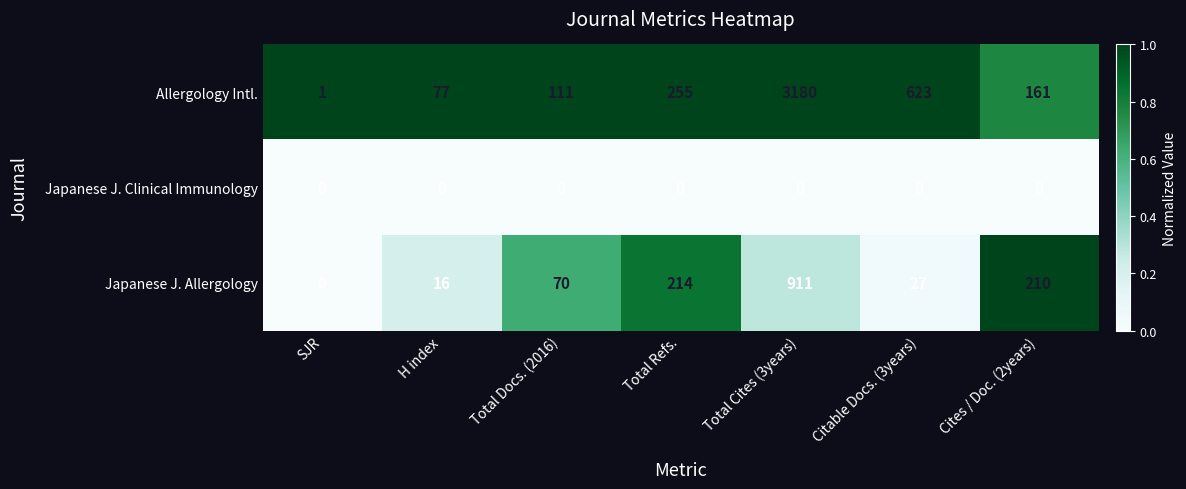

At which label is Japanese J. Allergology closest to 455?

Total Refs.